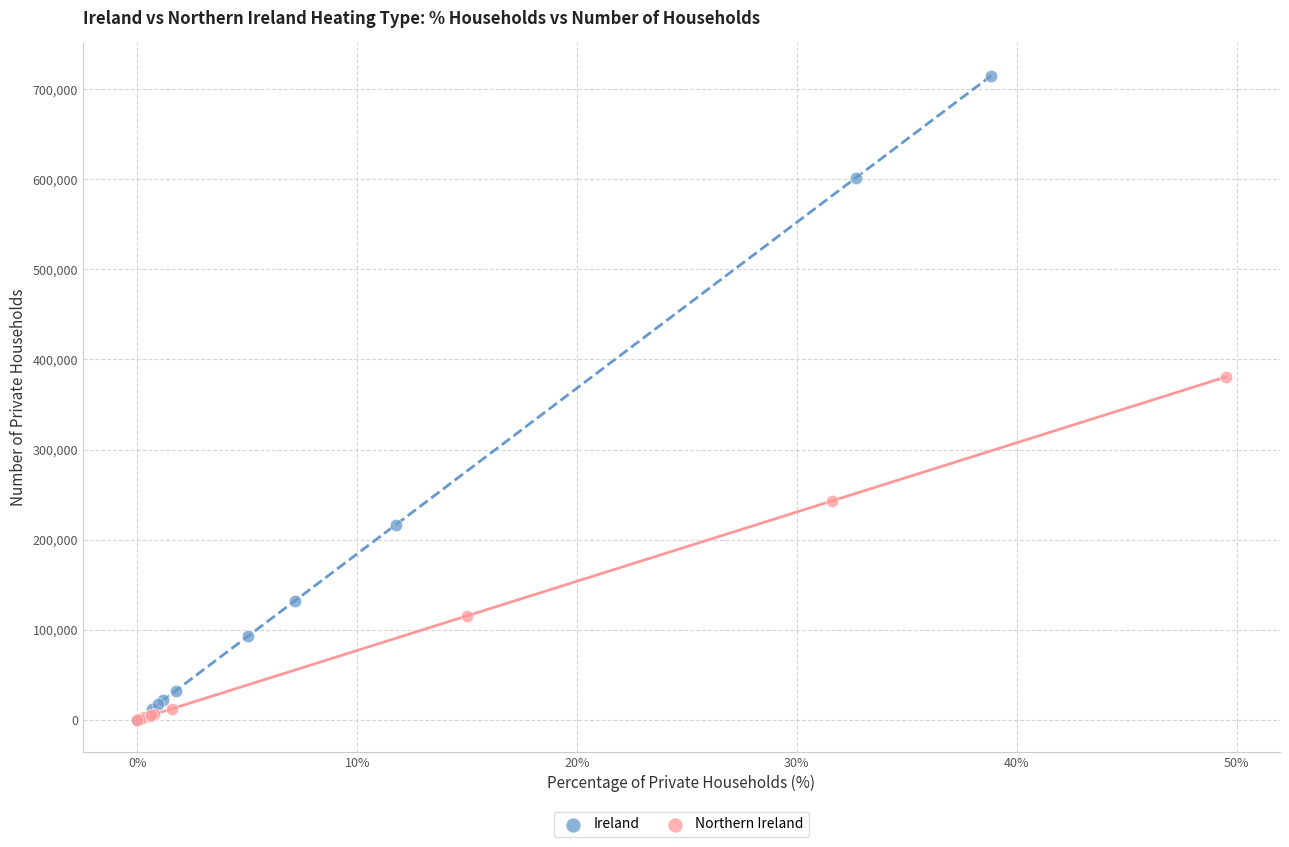

What are all the series names shown in the legend?

Ireland, Northern Ireland